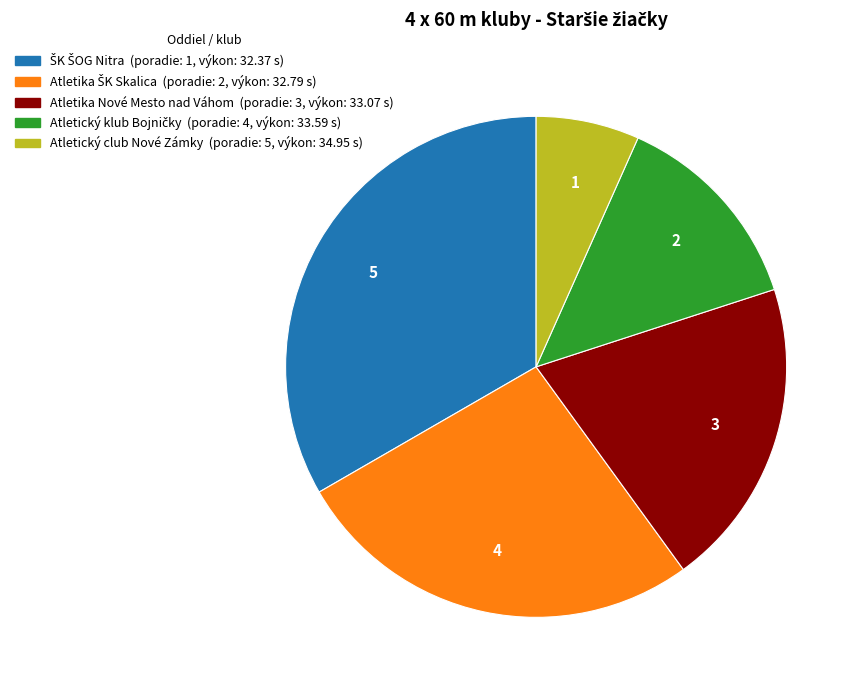

Is there any slice that represents more than half of the pie?

No